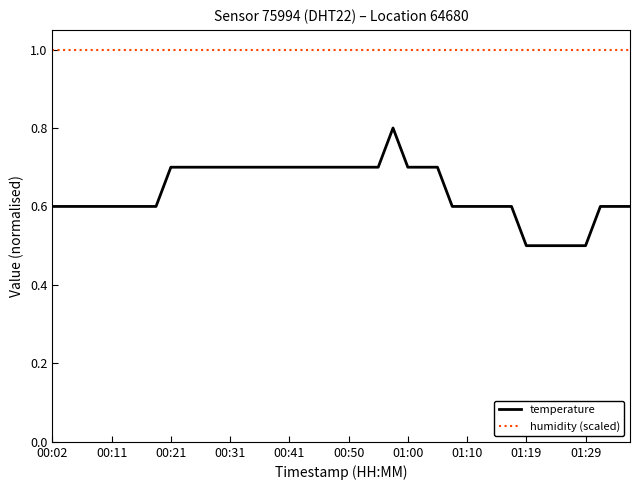

Rank the series by their maximum value, from lowest to highest.

temperature, humidity (scaled)